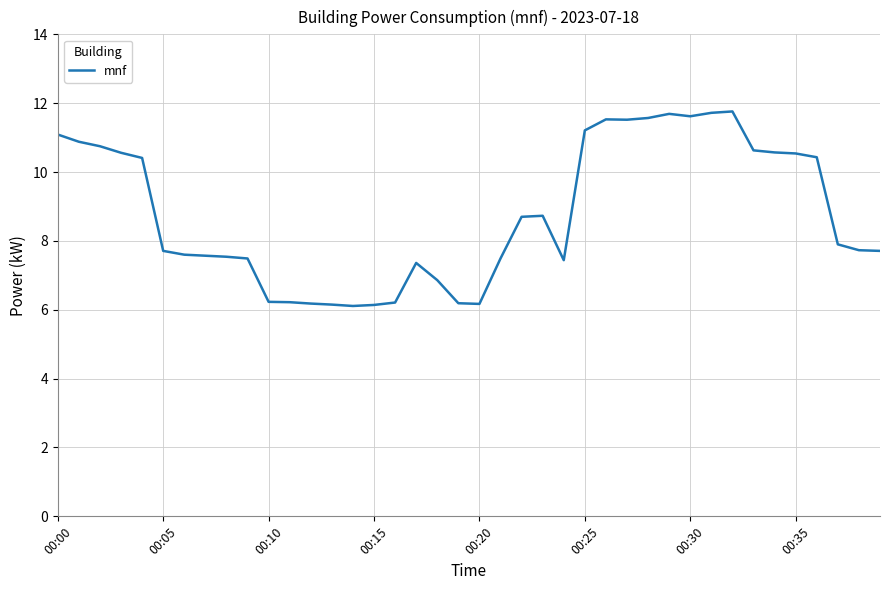

How many values are below 7?

10